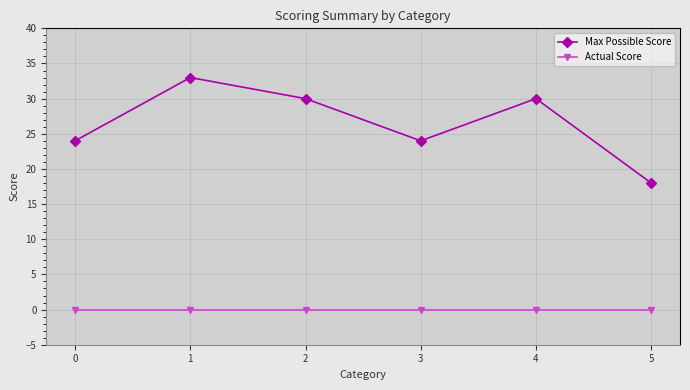

Count the Max Possible Score values in the range 24 to 30.

4